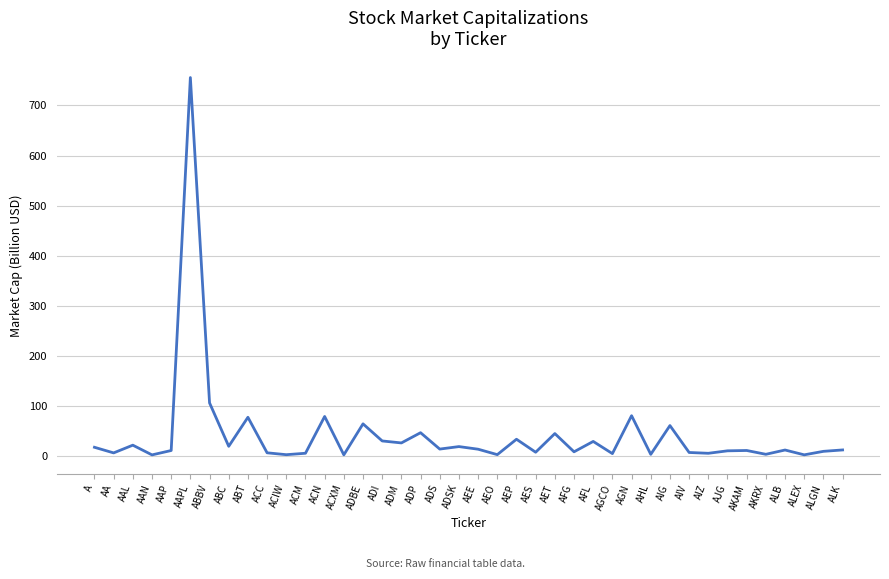

At which category does the data reach its first local peak?

AAL